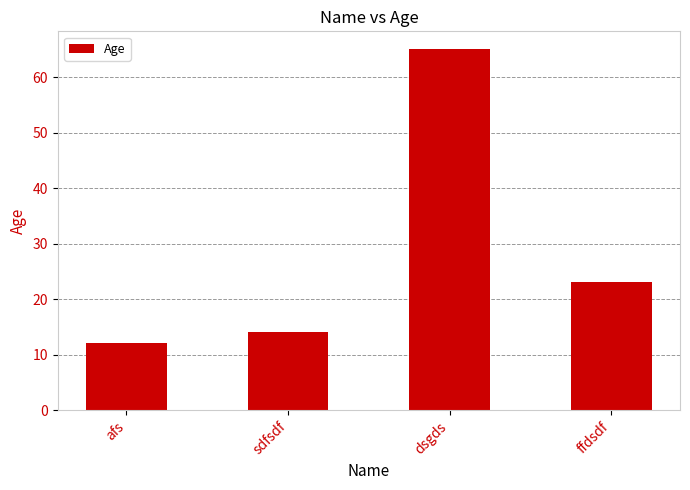

Is it true that the value at sdfsdf is 14?

True